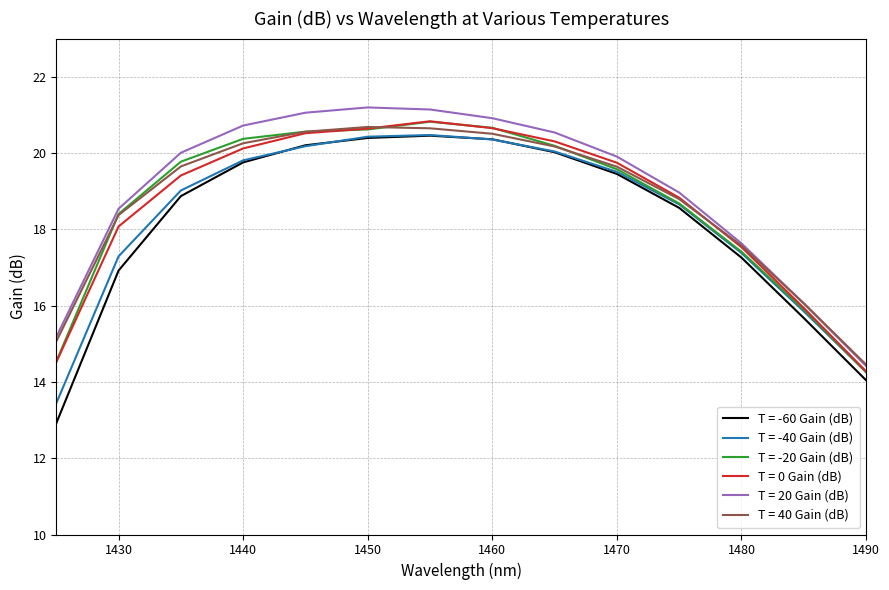

What is the greatest value displayed?

21.2